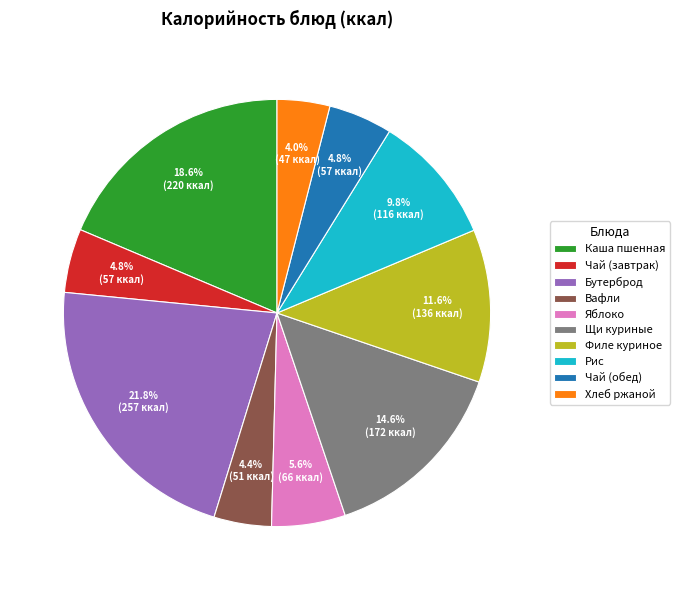

Combined, do Рис and Щи куриные account for over 50%?

No